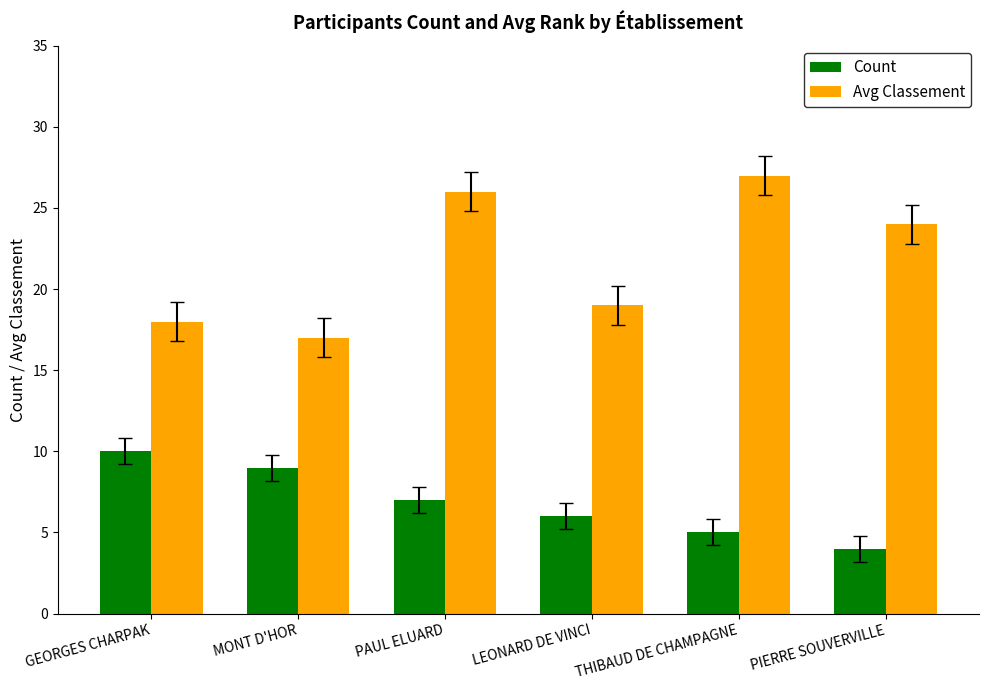

True or false: Count has a value of 5 at THIBAUD DE CHAMPAGNE.

True